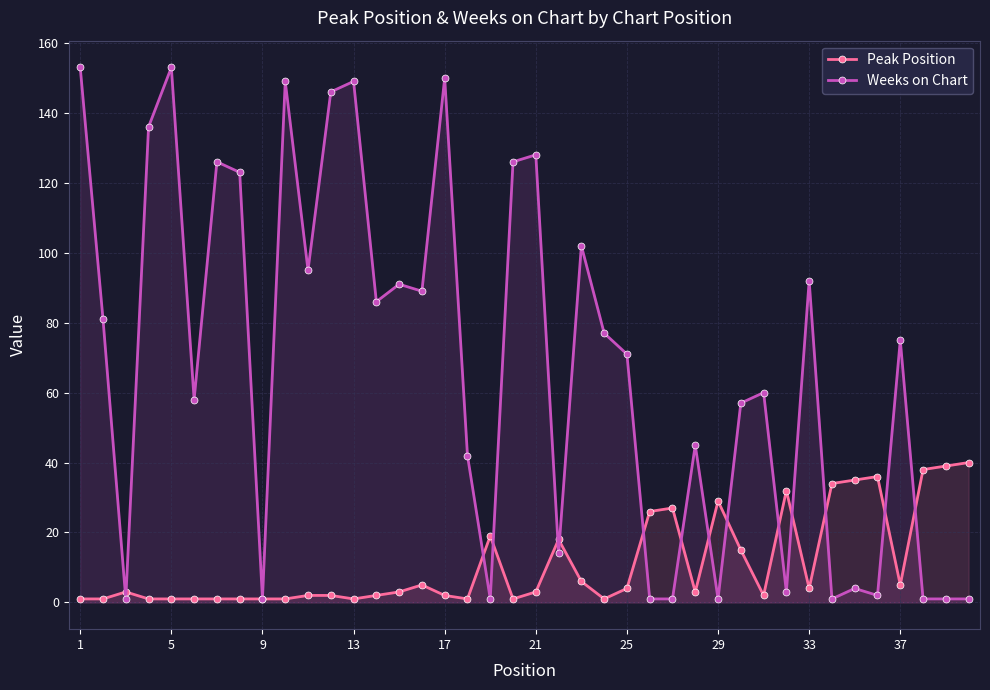

Which series has the widest spread of values?

Weeks on Chart